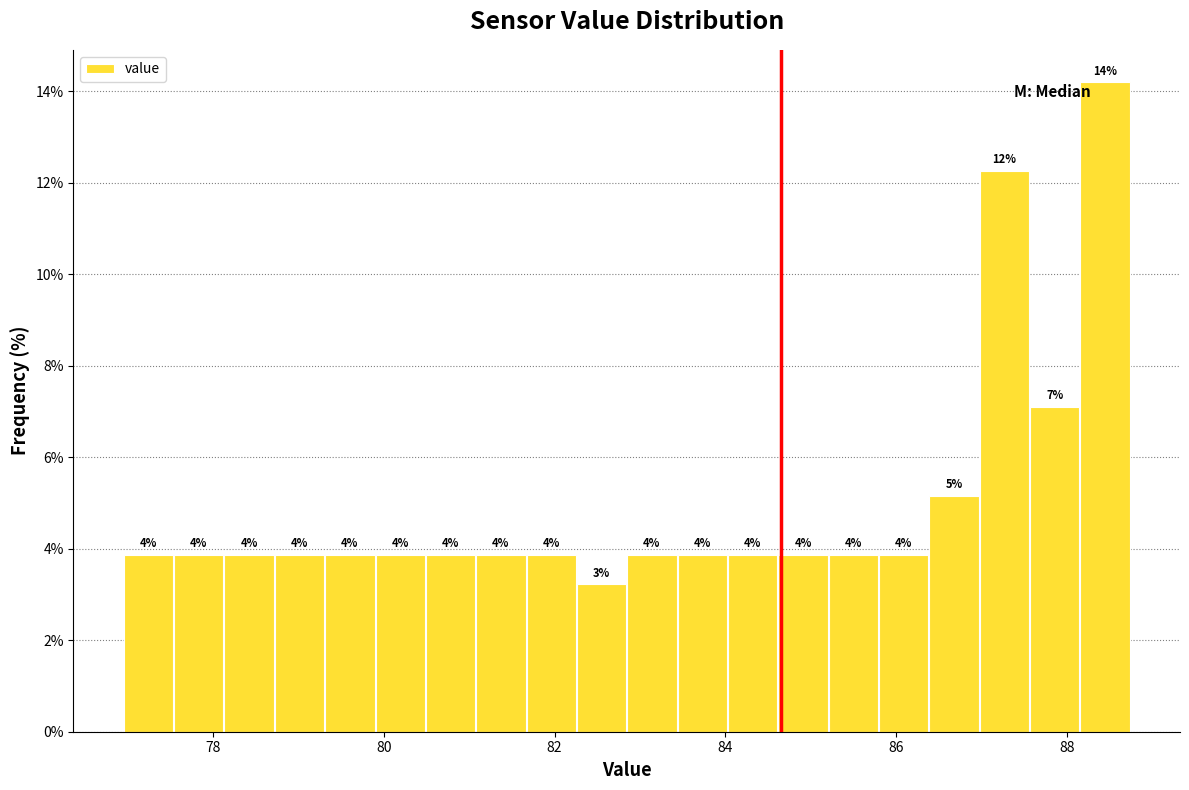

Around what value on the x-axis is the tallest bar? Give the approximate position of its centre, as read against the axis.

88.4